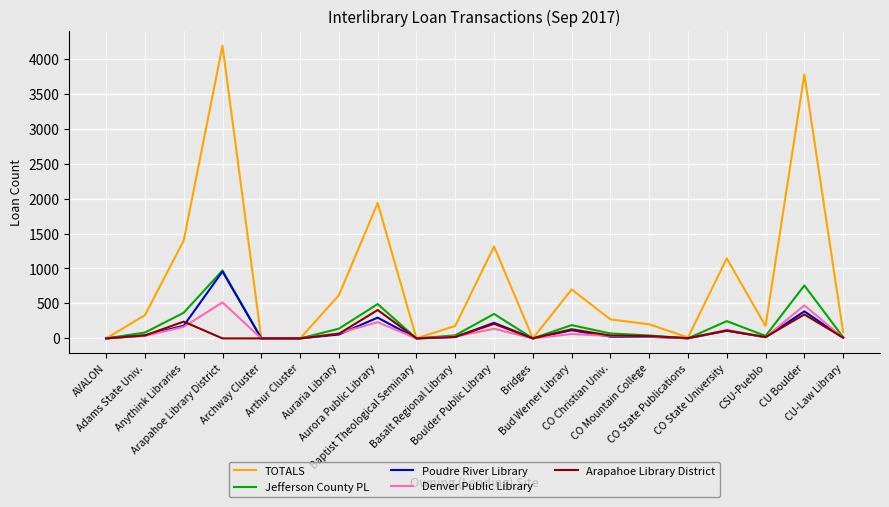

What is the highest value of the Poudre River Library series?

957